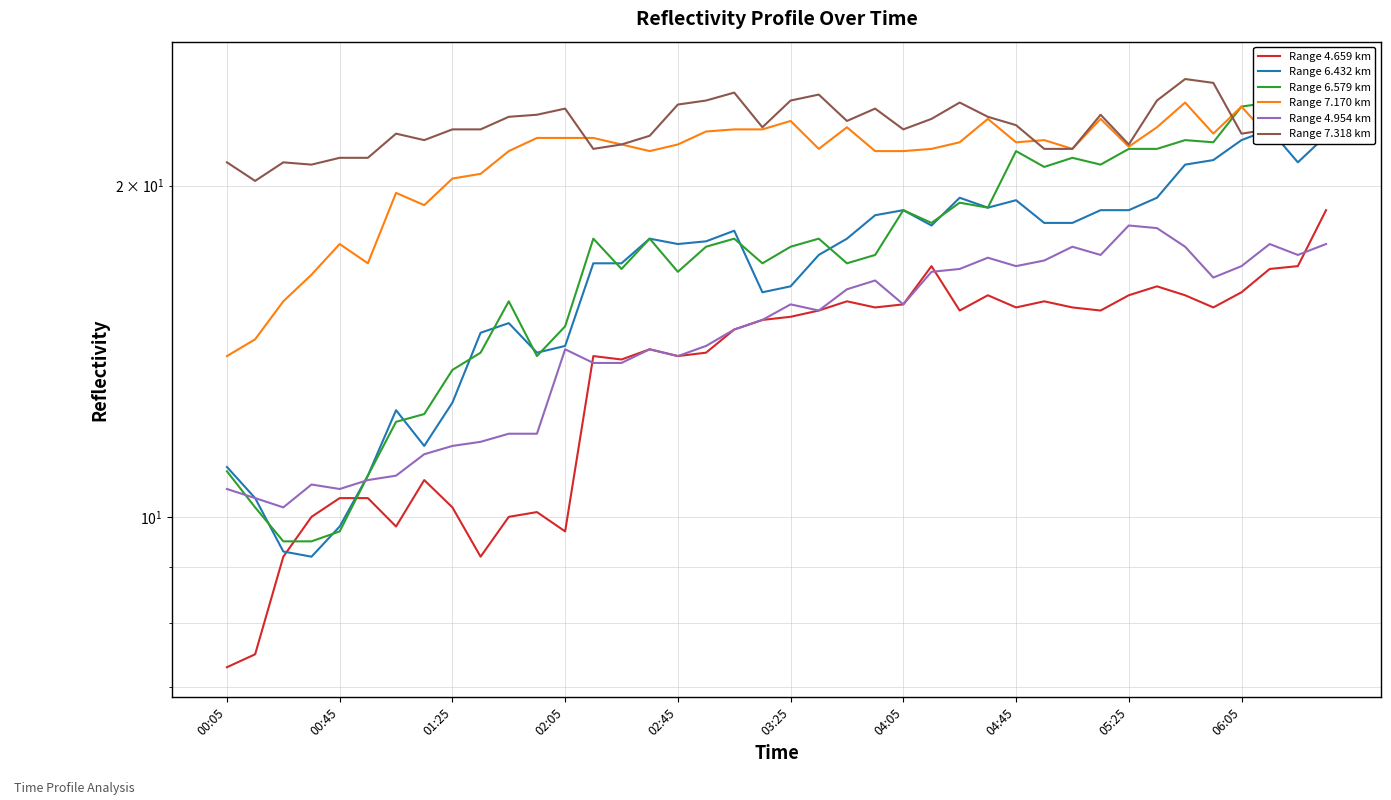

What is the average value of the Range 4.954 km series?

14.7